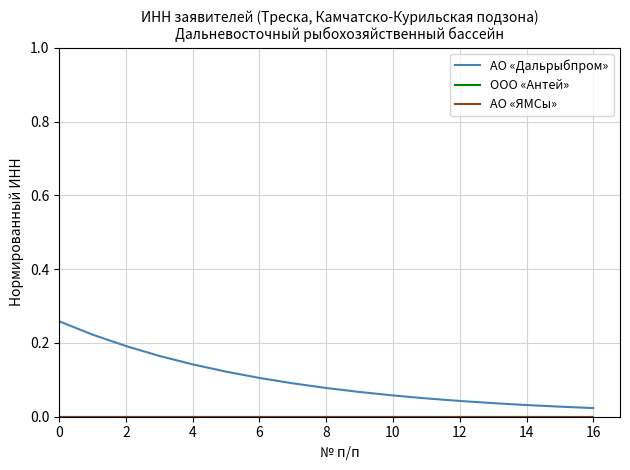

Which series has the largest total across all categories?

АО «Дальрыбпром»